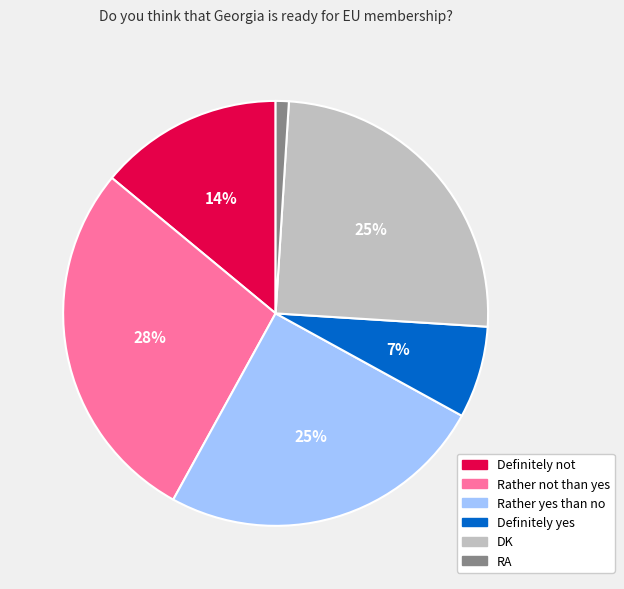

Does any single category account for the majority?

No